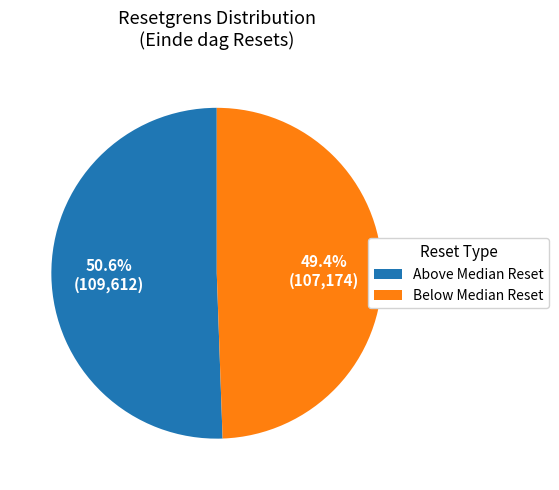

Rank the categories by value from highest to lowest.

Above Median Reset, Below Median Reset